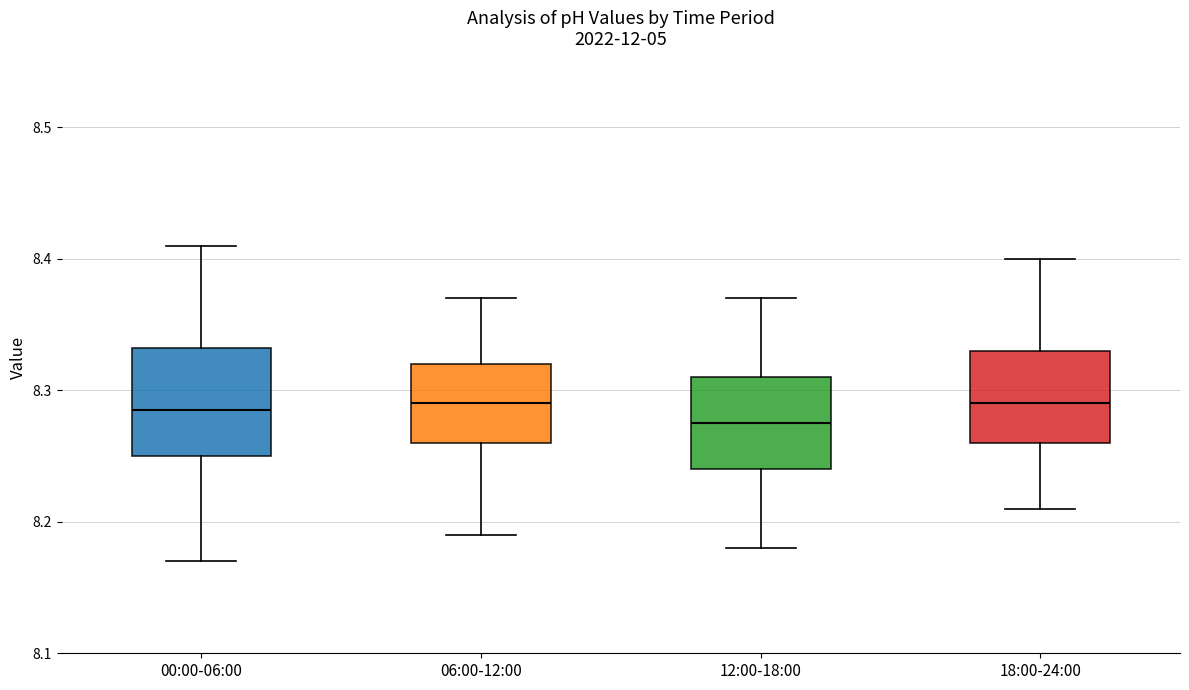

Reading left to right, transcribe this box plot: for each box, give where its median line is, the range the box spans, and where its two whiskers end, as read against the y-axis. The values are not printed on the chart, so give them approximately, as read against the axis.

00:00-06:00: median 8.29, box 8.25 to 8.33, whiskers 8.17 to 8.41
06:00-12:00: median 8.29, box 8.26 to 8.32, whiskers 8.19 to 8.37
12:00-18:00: median 8.28, box 8.24 to 8.31, whiskers 8.18 to 8.37
18:00-24:00: median 8.29, box 8.26 to 8.33, whiskers 8.21 to 8.40